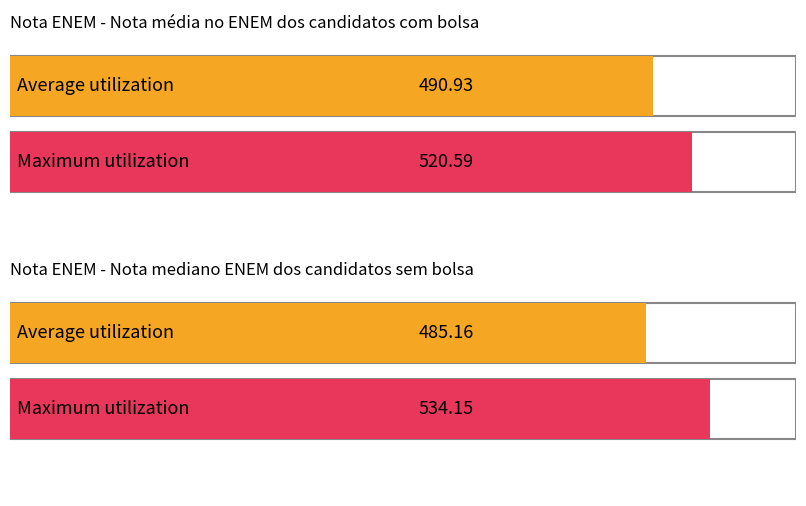

How many bars are there in each group?

2